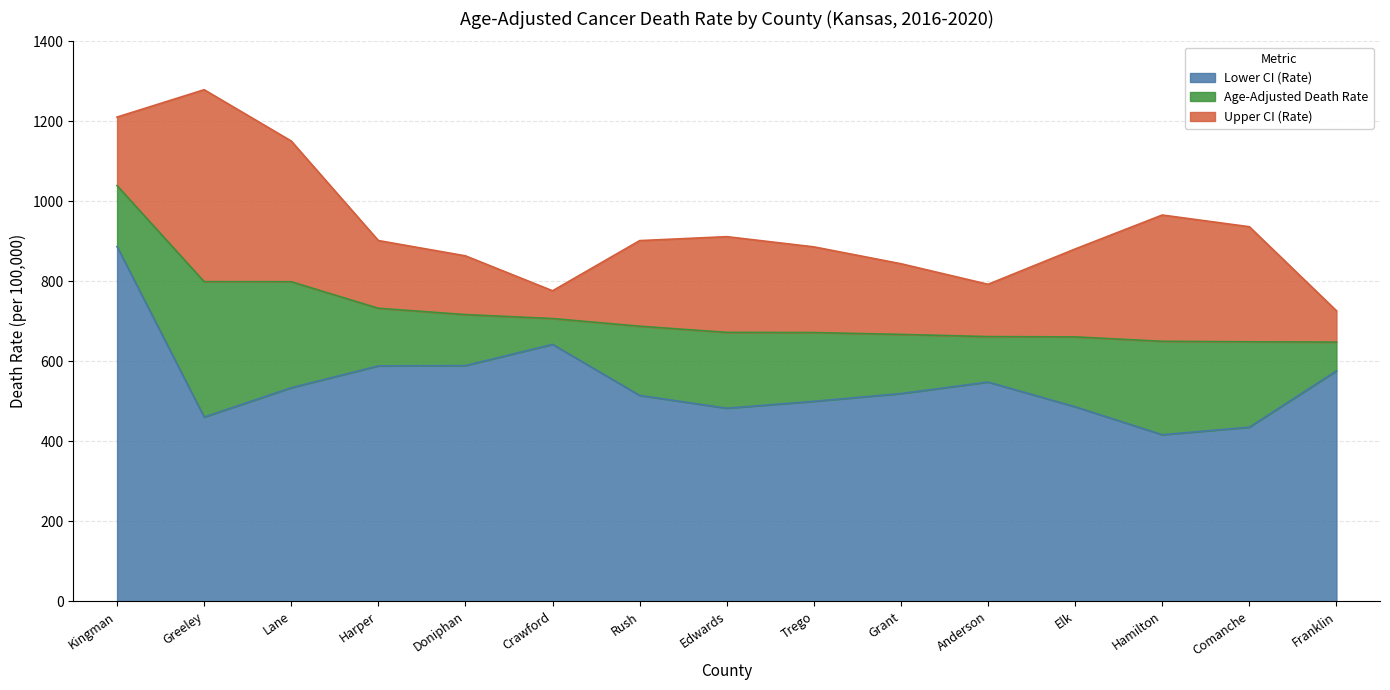

At Grant, list the series in order from largest to smallest.

Upper CI (Rate), Age-Adjusted Death Rate, Lower CI (Rate)